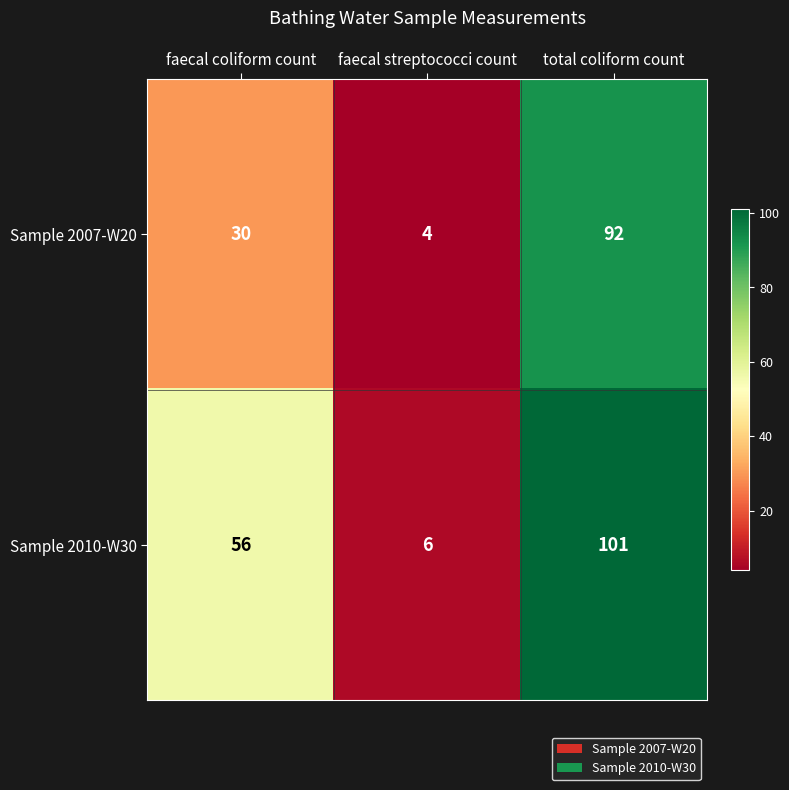

Which series has the largest range (max minus min)?

Sample 2010-W30